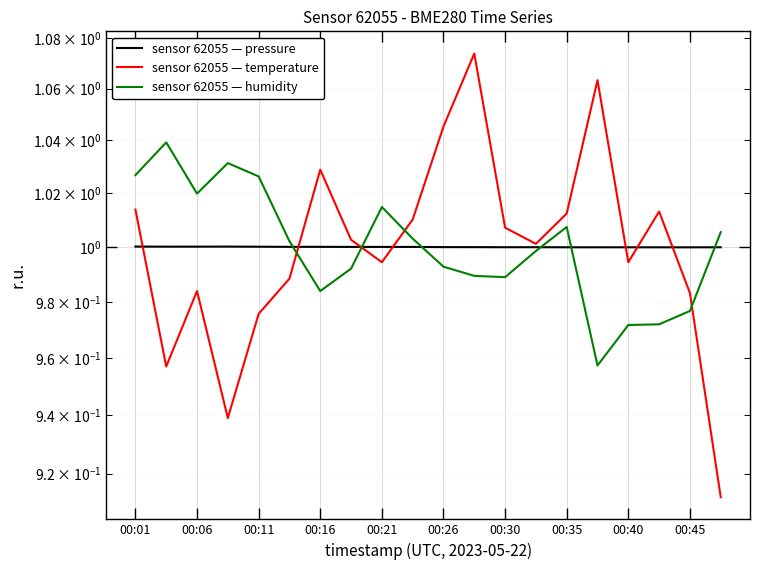

At which label does sensor 62055 — temperature first exceed 1?

00:01